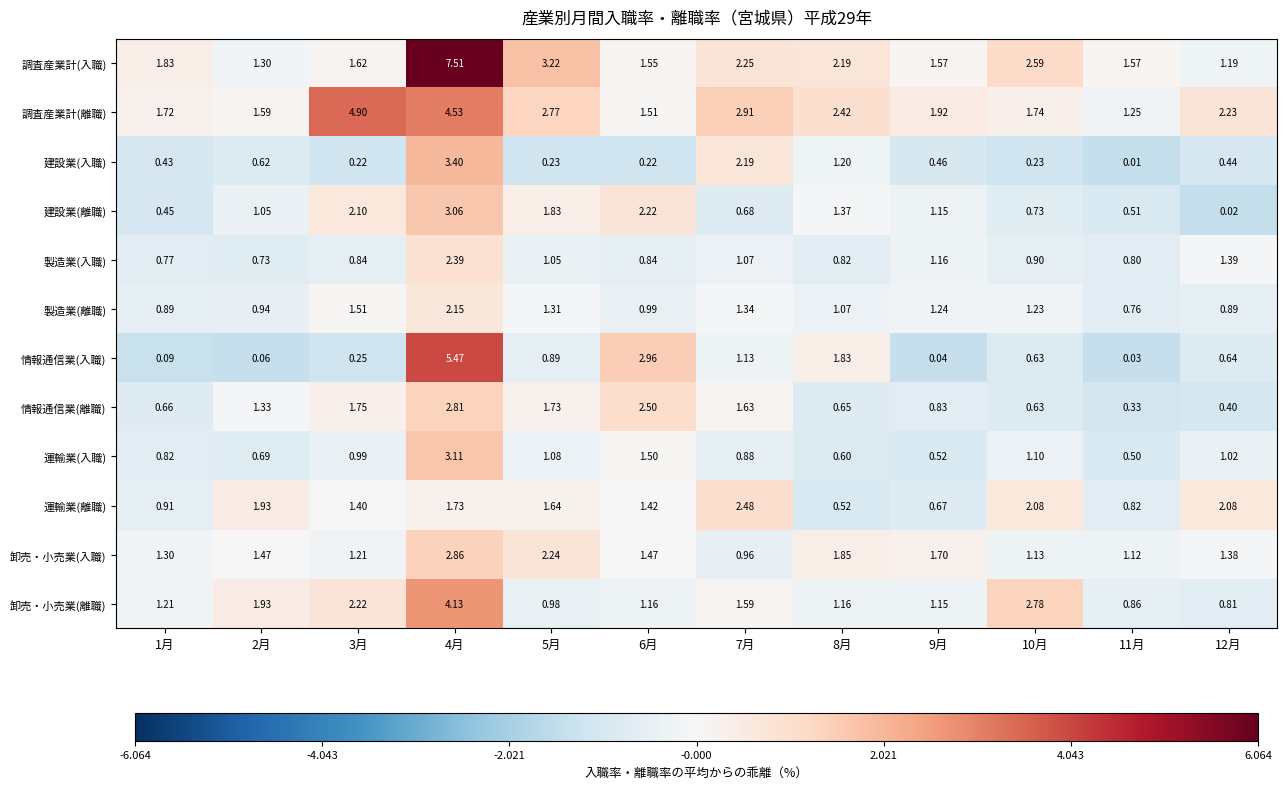

Which series changed the most between 9月 and 11月?

調査産業計(離職)